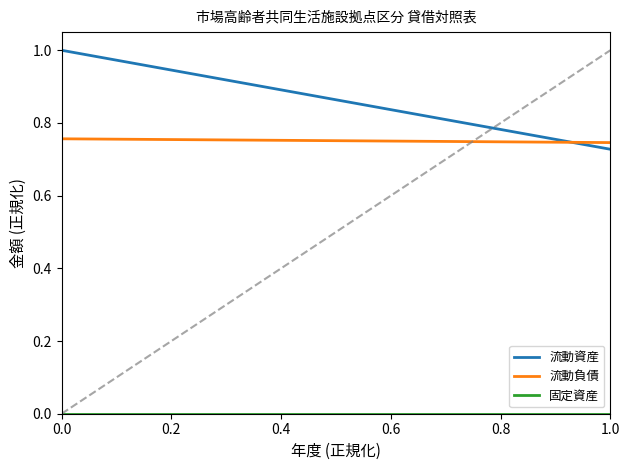

Reading left to right, extract all data points from this chart.

流動資産: 1.0	0.7
流動負債: 0.8	0.7
固定資産: 0.0	0.0